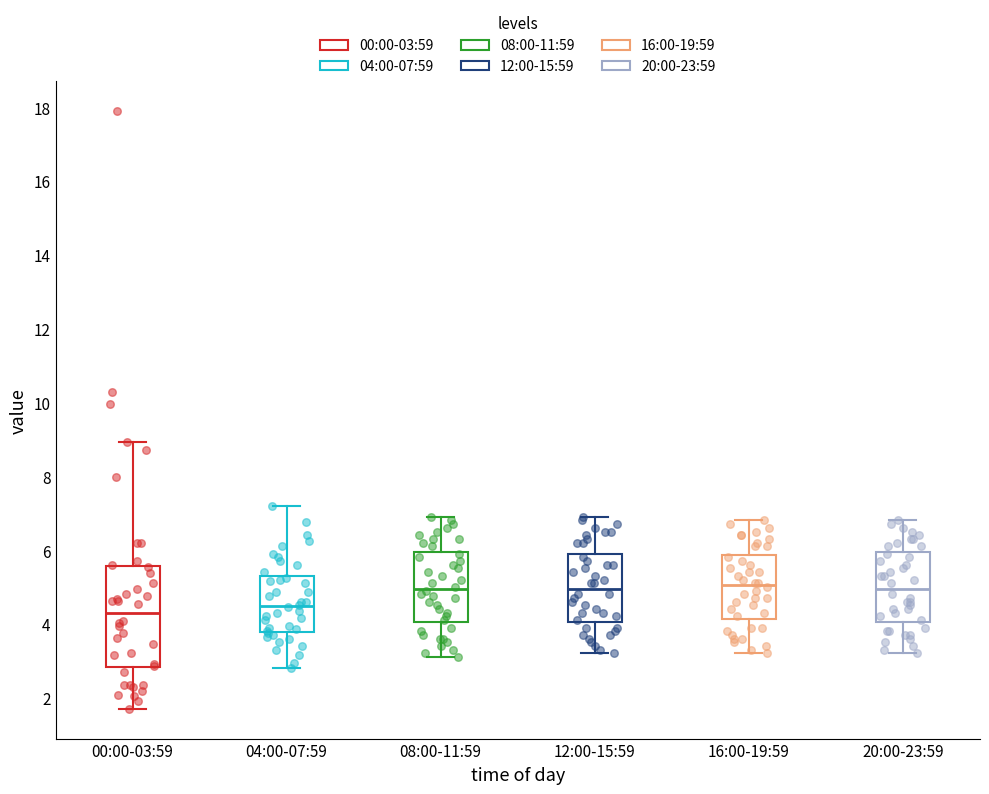

Where does the upper whisker of the box for 00:00-03:59 end on the y-axis? The values are not printed on the chart, so give them approximately, as read against the axis.

9.0